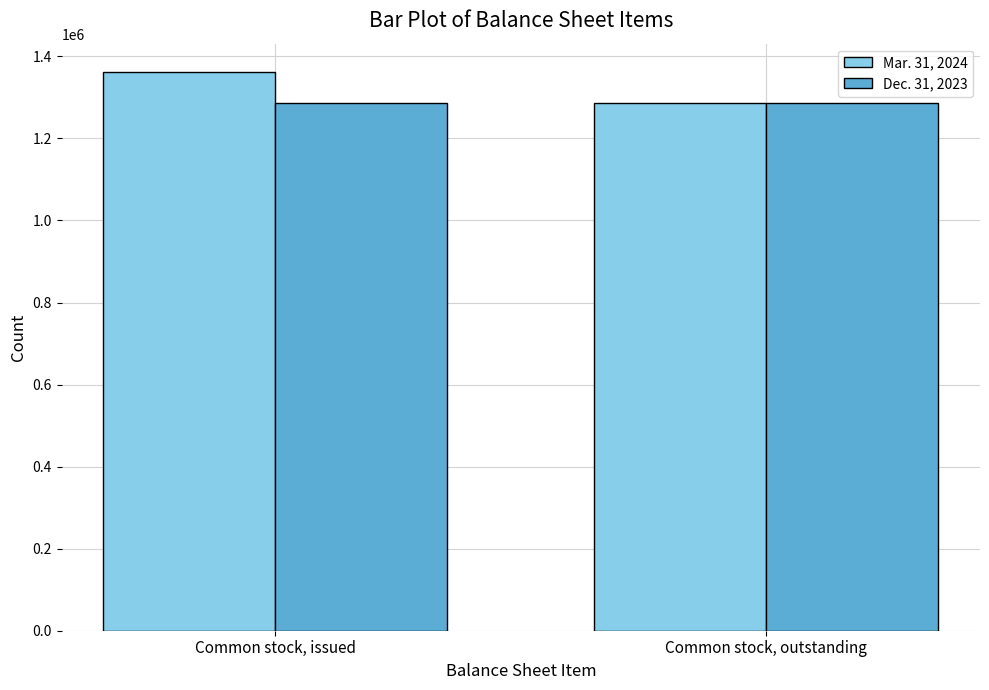

At which category is the sum across all series the highest?

Common stock, issued